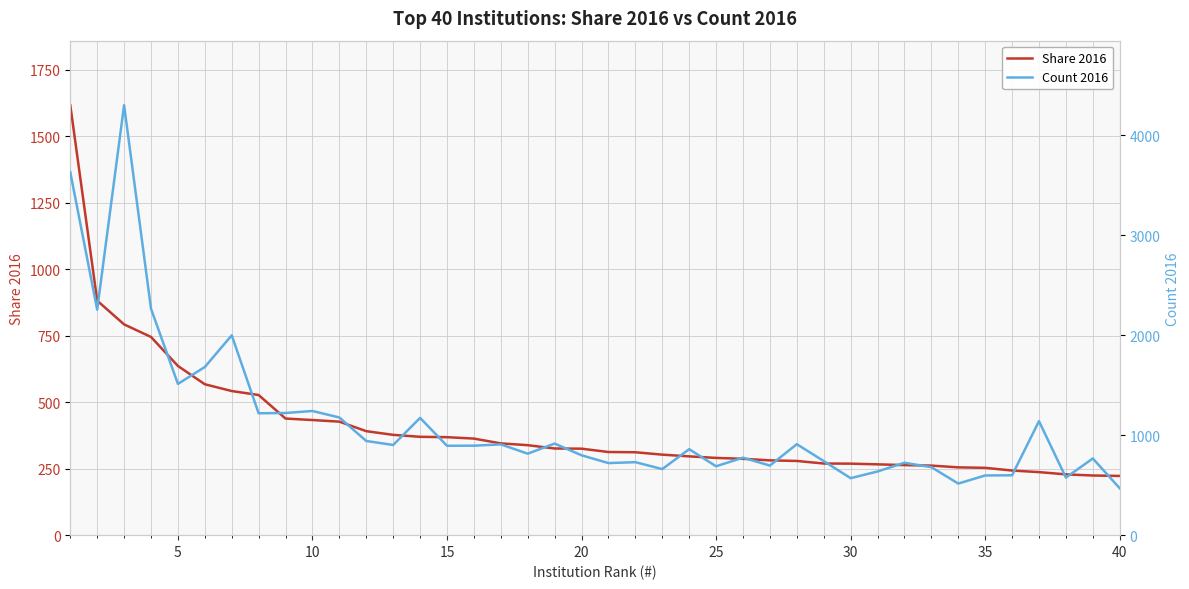

What is the highest value of the Share 2016 series?

1616.9